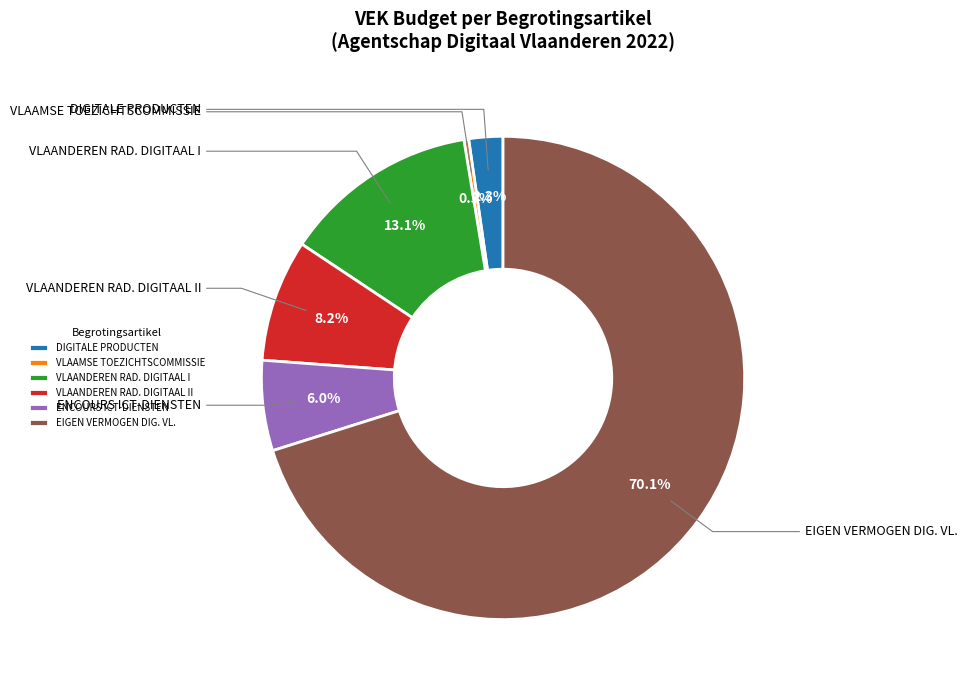

Is the sum of VLAANDEREN RAD. DIGITAAL I and ENCOURS ICT-DIENSTEN greater than half?

No